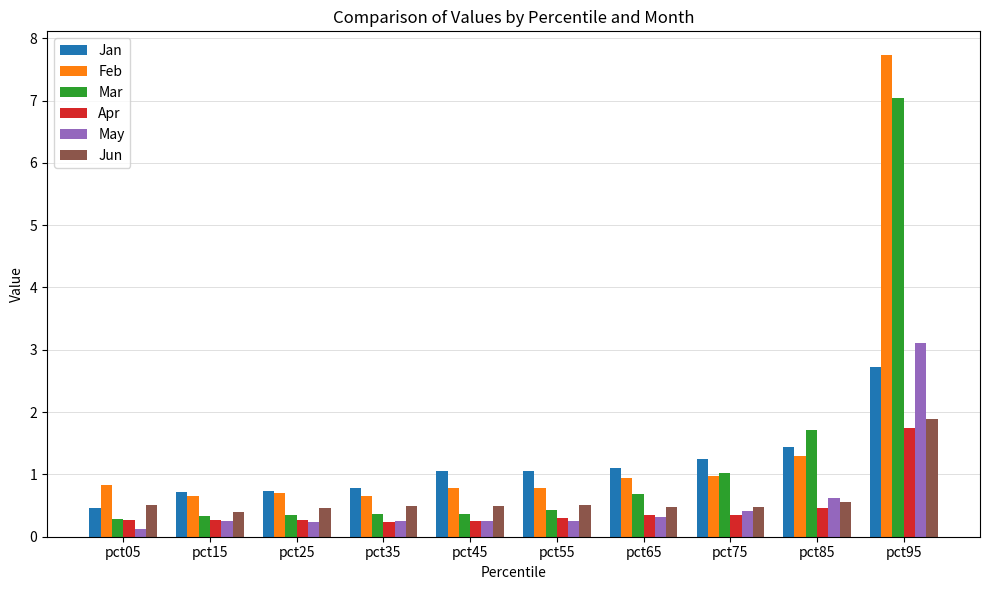

At which category is the sum across all series the highest?

pct95